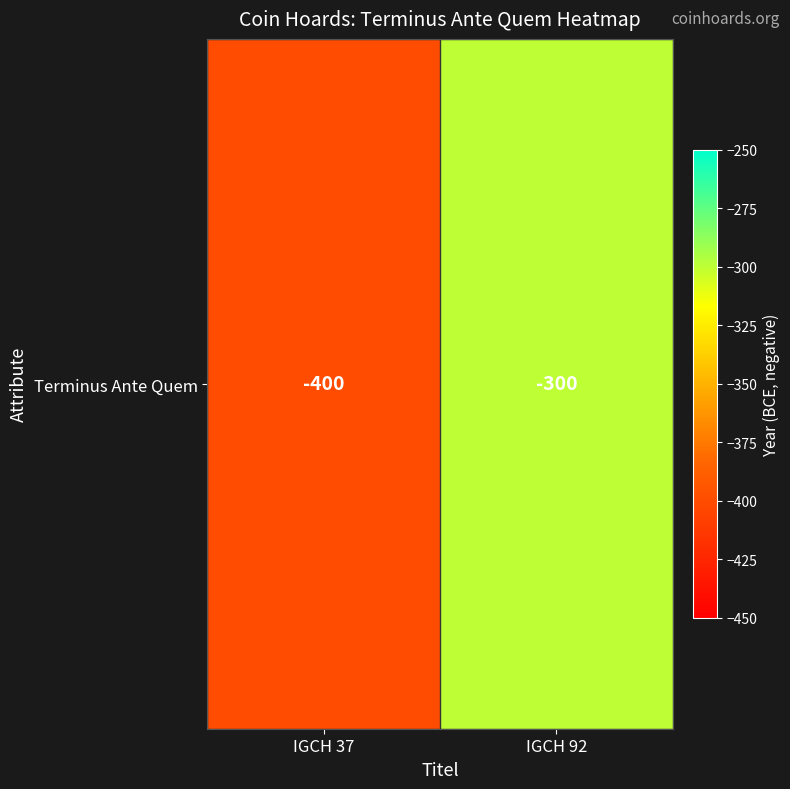

Count the number of data series in this chart.

1